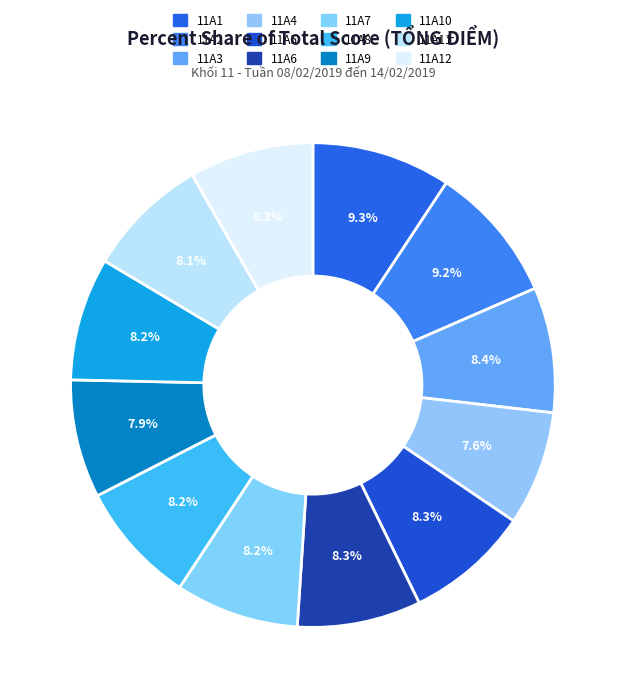

How many segments does this pie chart have?

12